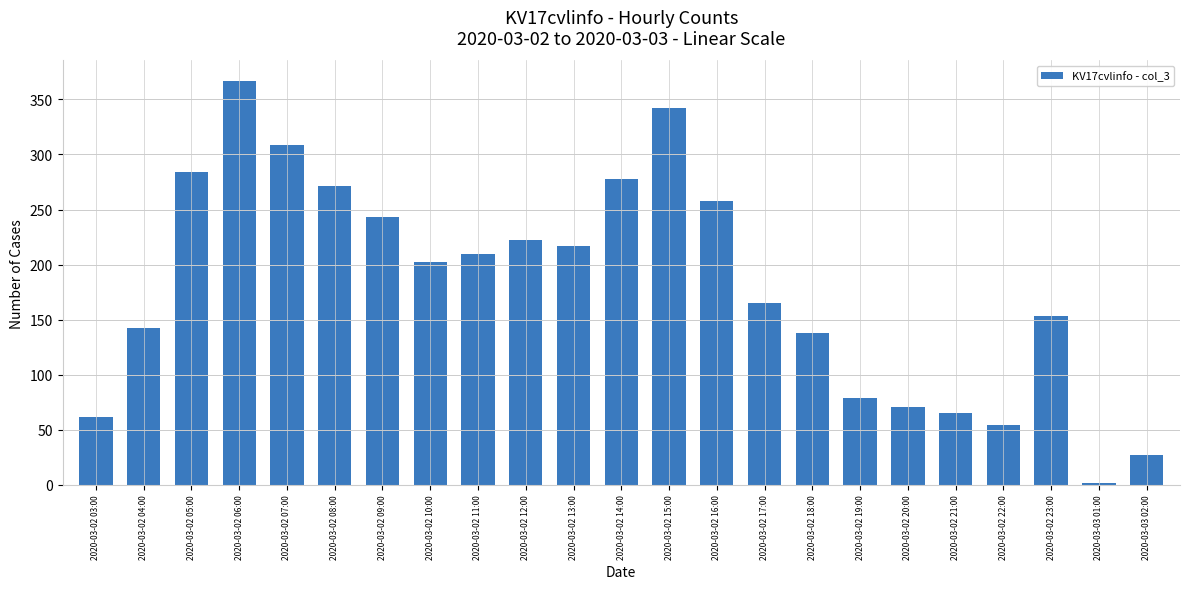

Count the number of categories in the chart.

23